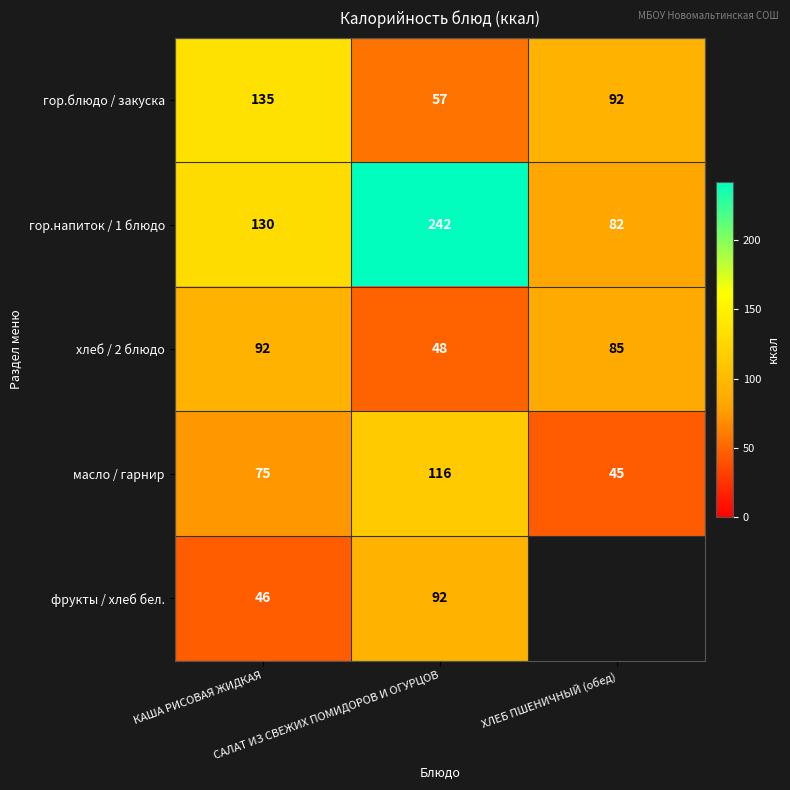

What is the difference between the maximum and minimum values in the хлеб / 2 блюдо series?

44